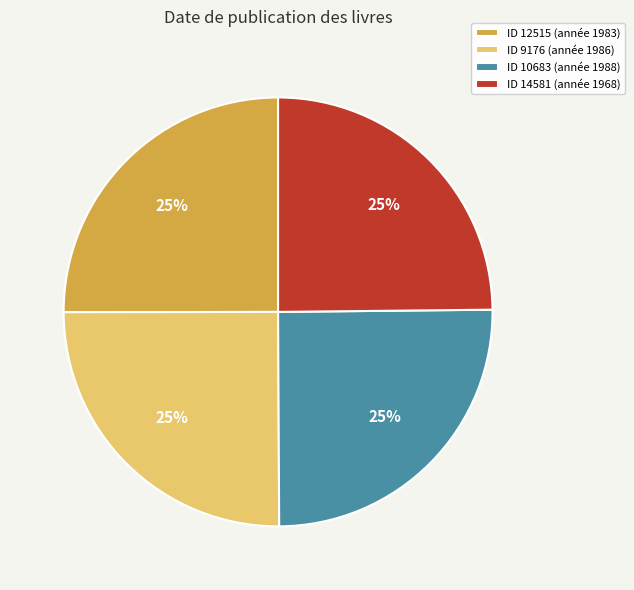

What percentage is the ID 9176 (année 1986) slice, to the nearest percent?

25%